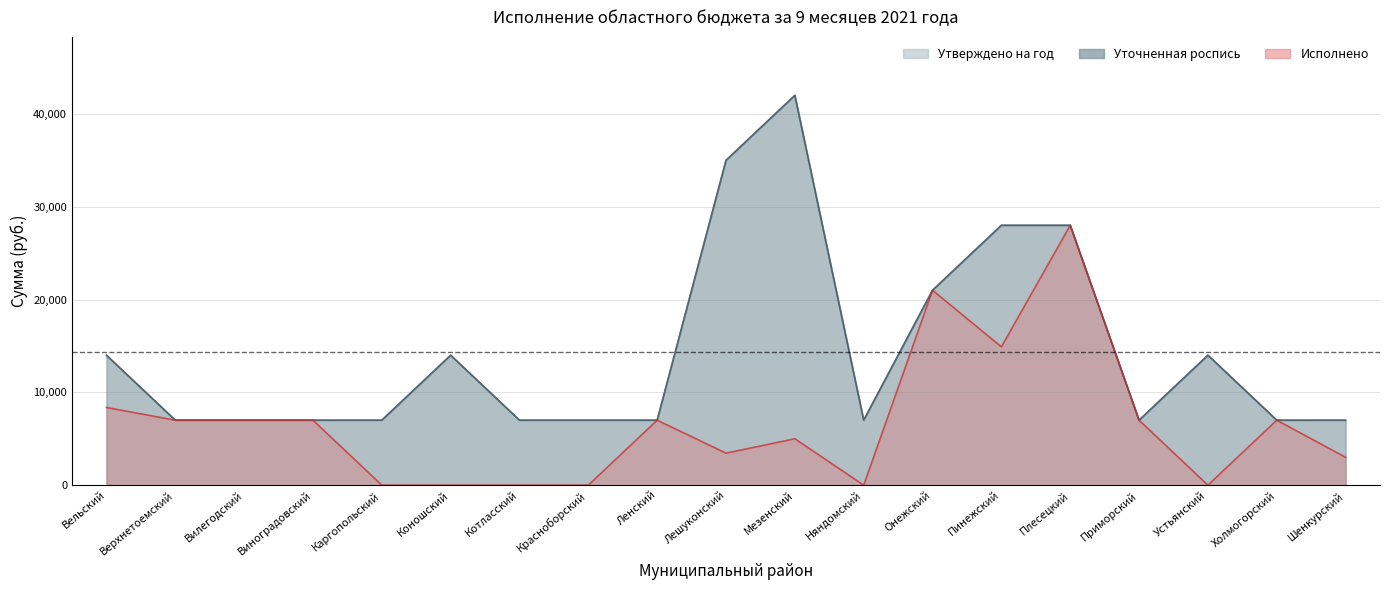

Read the Уточненная роспись value at Вилегодский.

7000.0